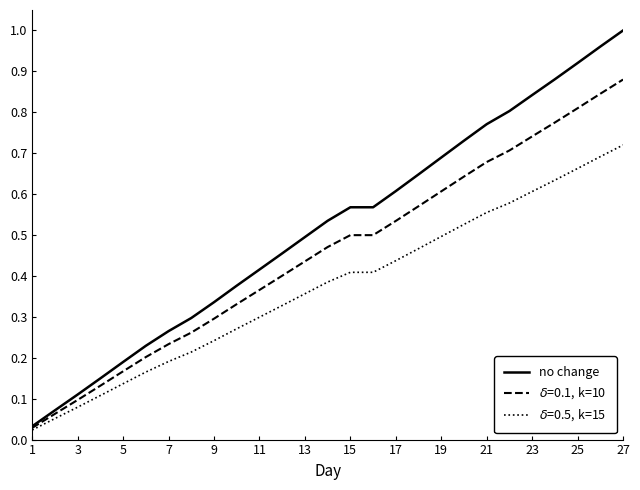

Which series has the largest total across all categories?

no change